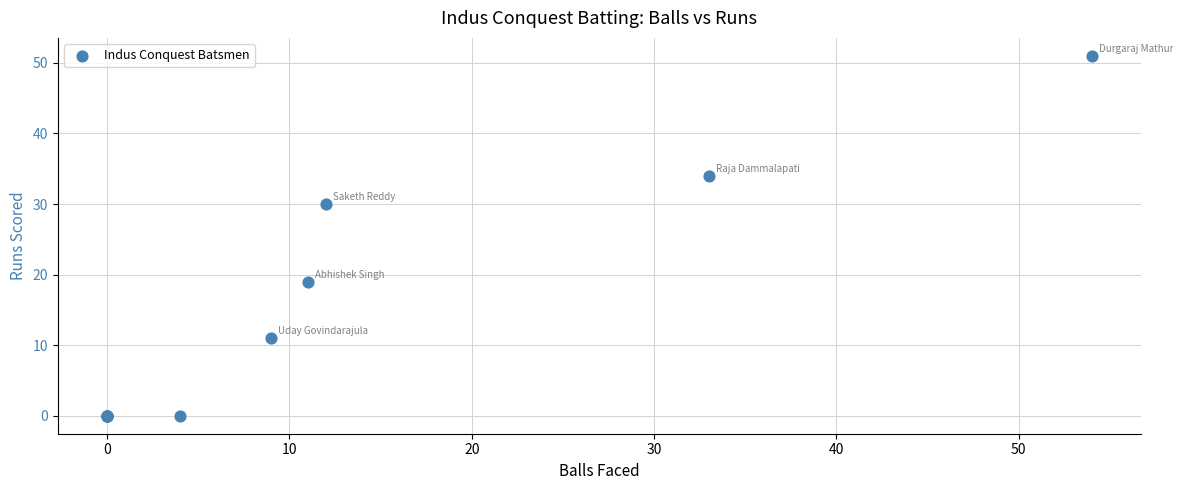

What Y value in the scatter plot is closest to 25?

30